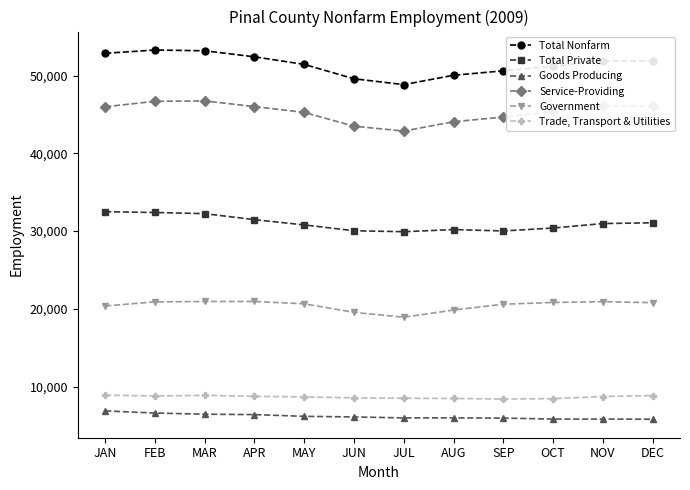

What is the label of the 6th point from the right?

JUL